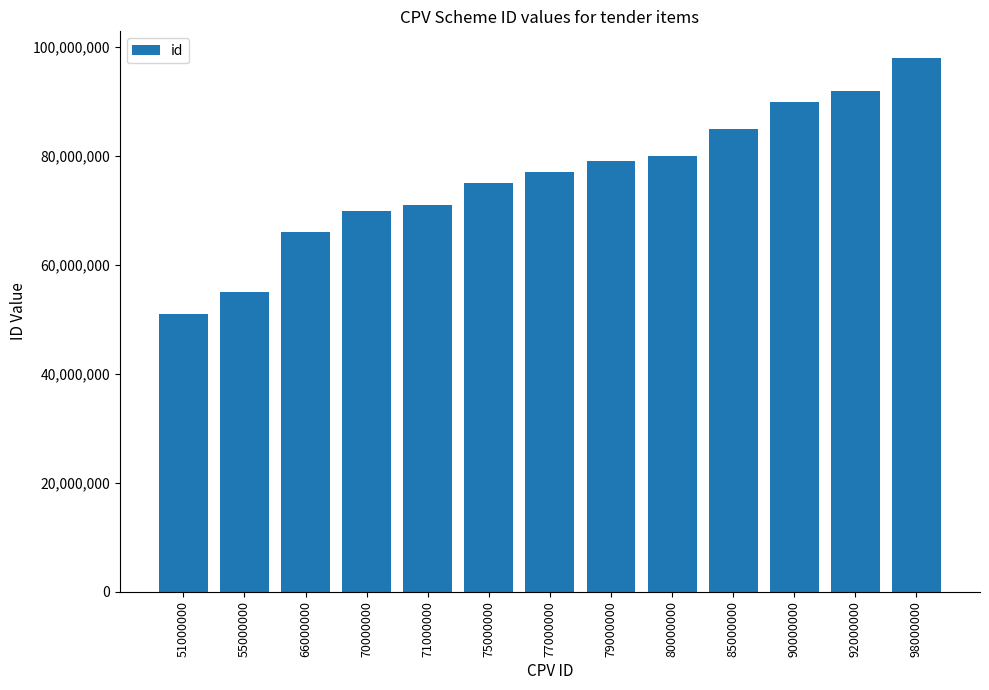

Reading right to left, list all the values displayed in this chart.

98000000	92000000	90000000	85000000	80000000	79000000	77000000	75000000	71000000	70000000	66000000	55000000	51000000